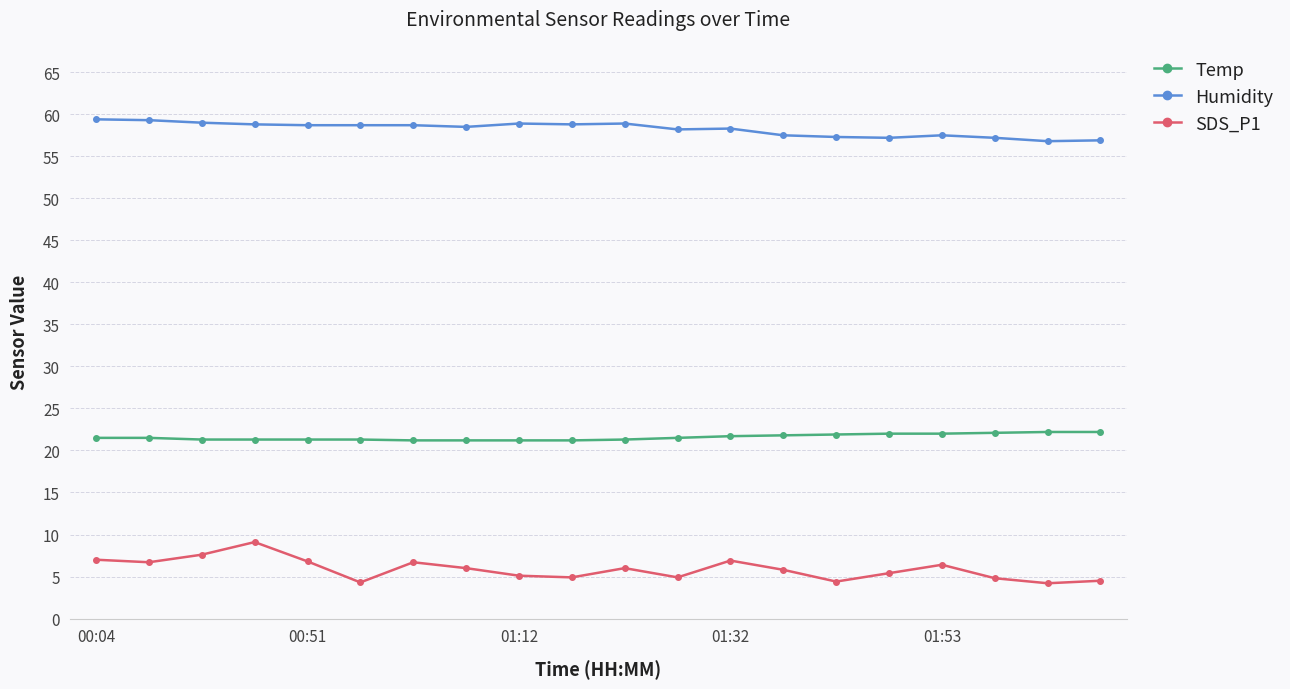

What is the average value of the Humidity series?

58.2